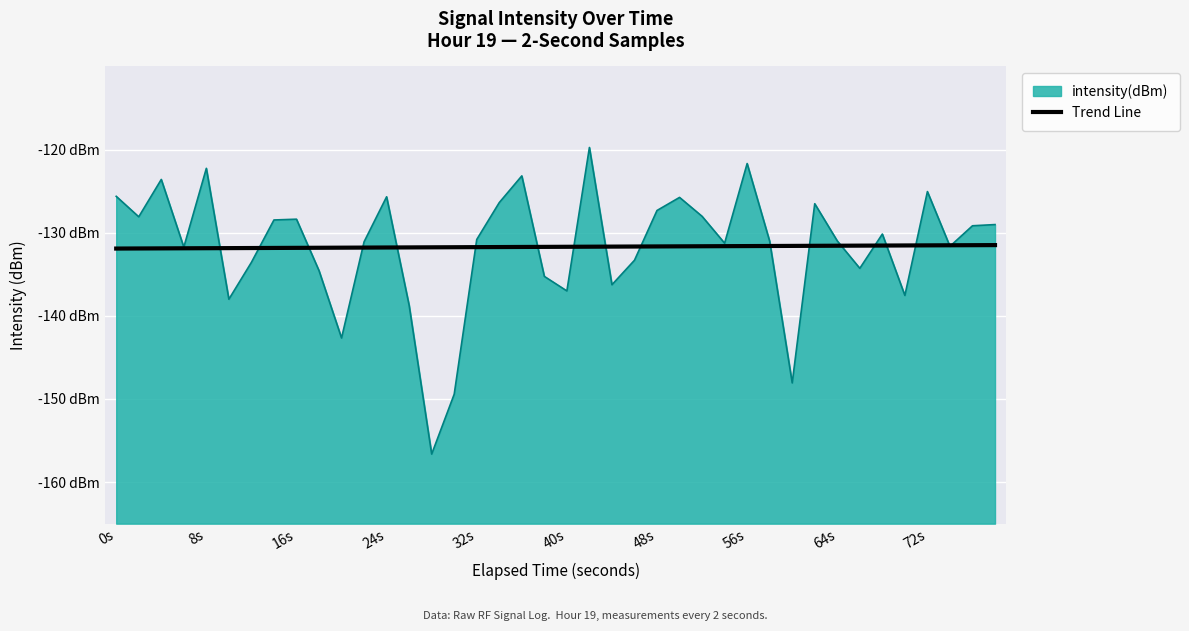

What is the sum of all values?

-5268.1